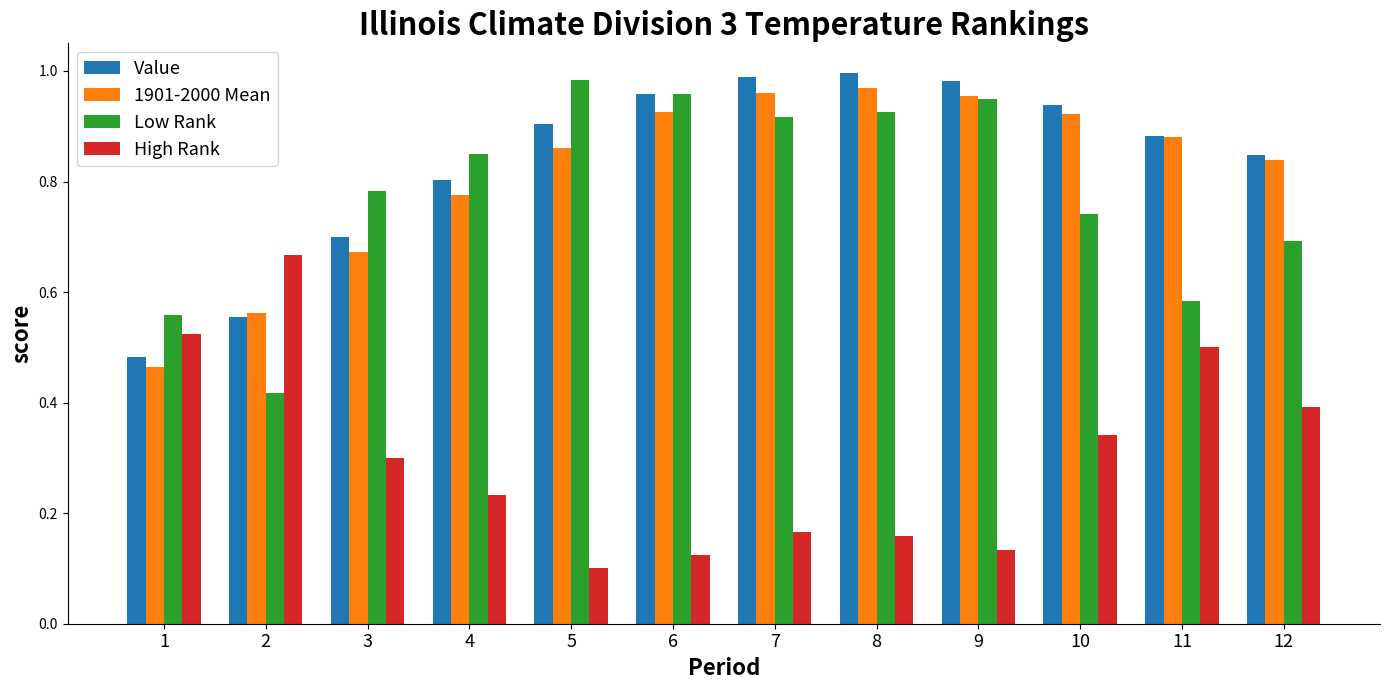

The Value series shows 0.9 at 5. True or false?

True